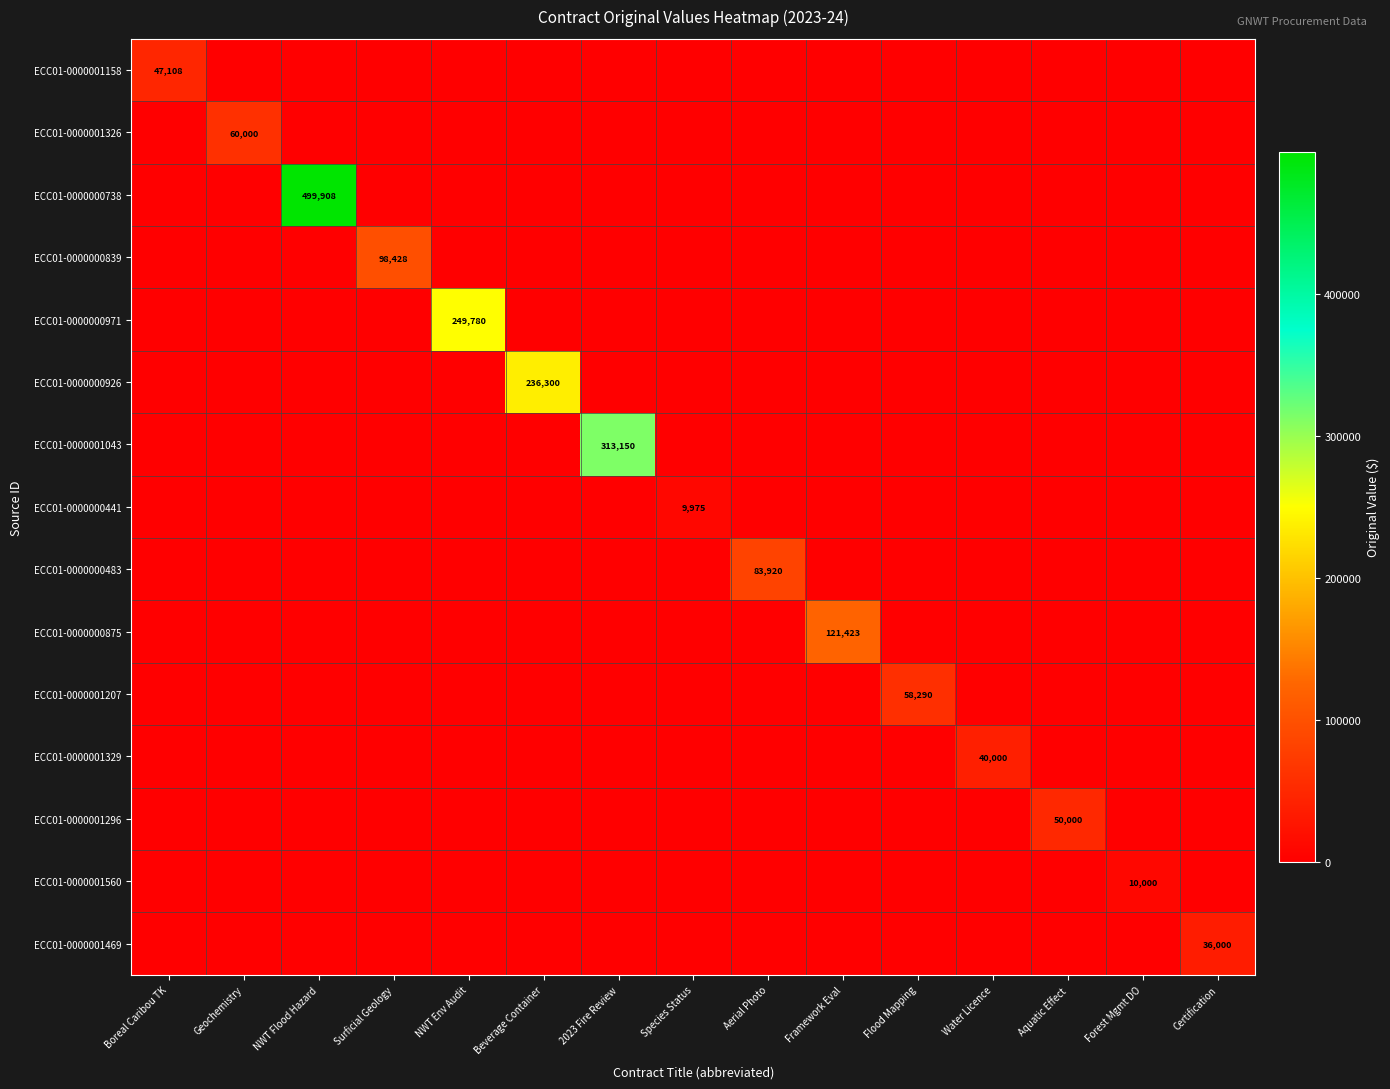

At how many categories does at least one series exceed 396132?

1